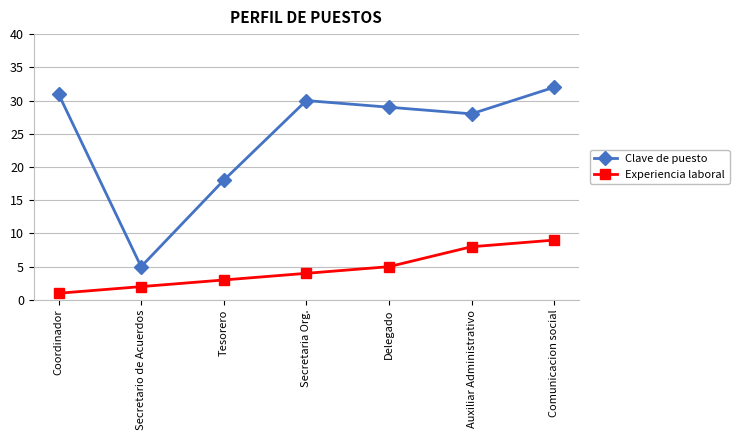

Reading right to left, list all the values displayed in this chart.

Clave de puesto: 32	28	29	30	18	5	31
Experiencia laboral: 9	8	5	4	3	2	1